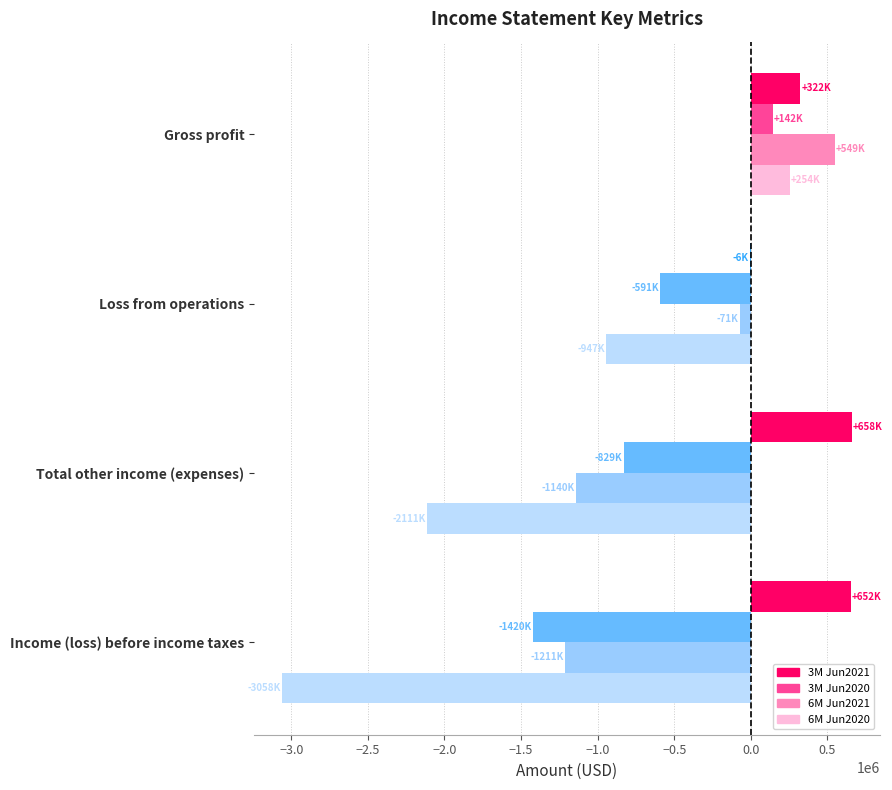

Is it true that 3M Jun2020 equals -591000 at Loss from operations?

True